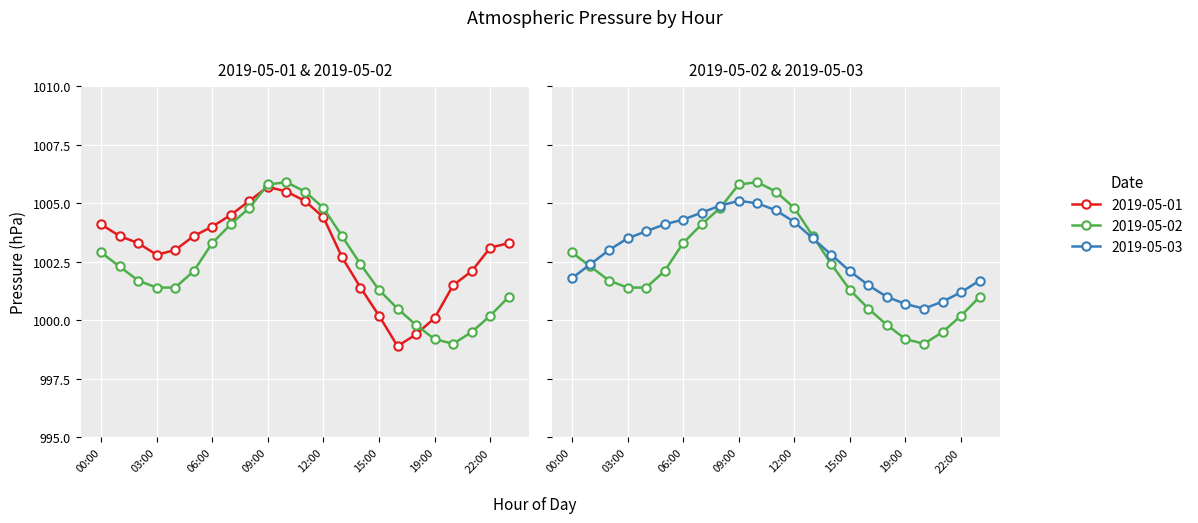

What is the value of the 2019-05-03 point at the 15th from the left?

1002.8